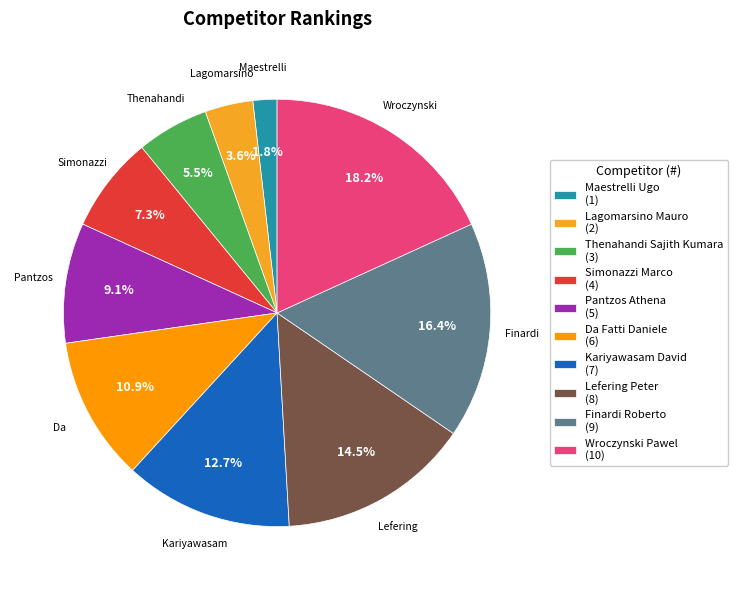

What is the smallest slice in the pie chart?

Maestrelli Ugo